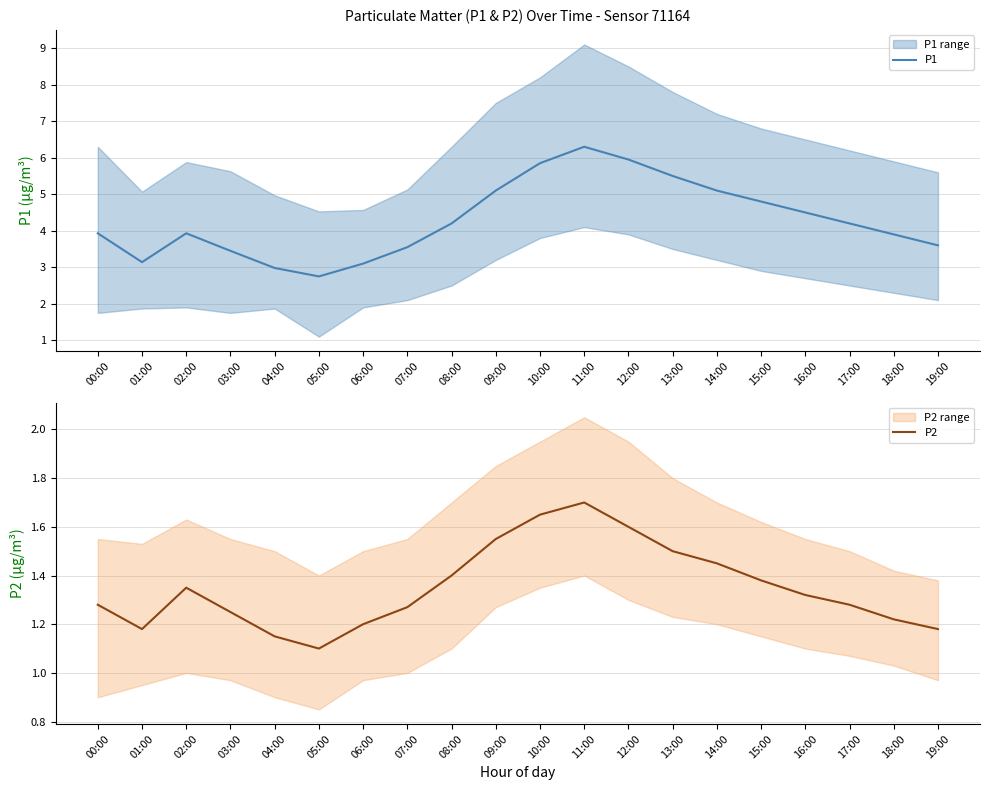

At 01:00, list the series in order from largest to smallest.

P1, P2